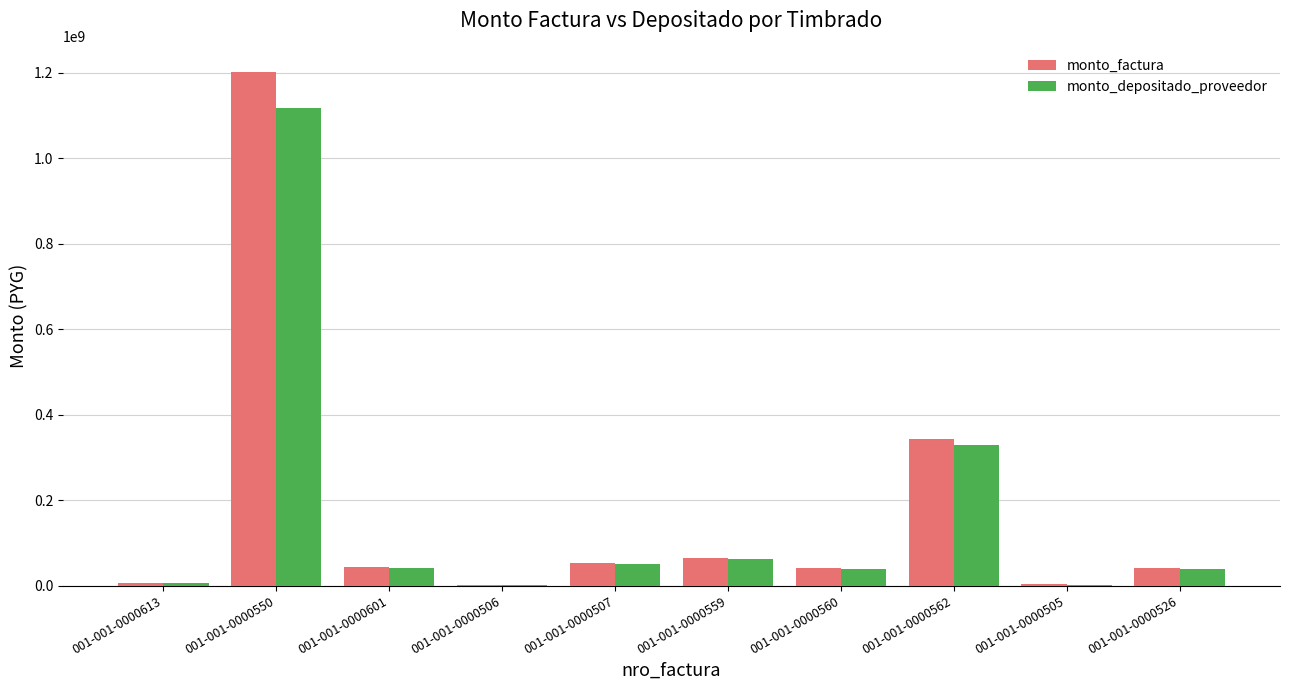

What is the sum of all monto_factura values?

1799801388